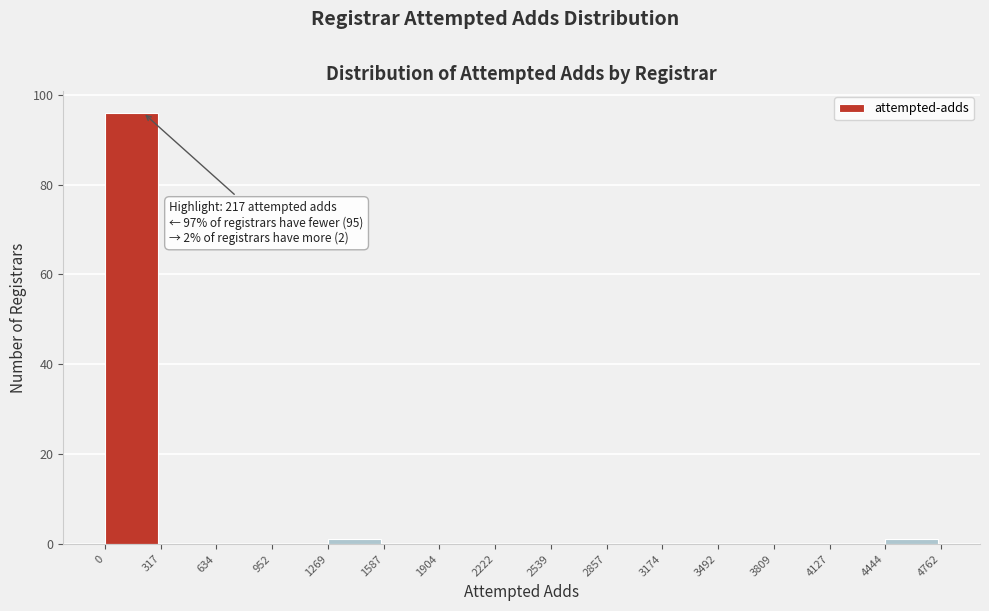

Over which range of the x-axis is the bar tallest?

0 to 317